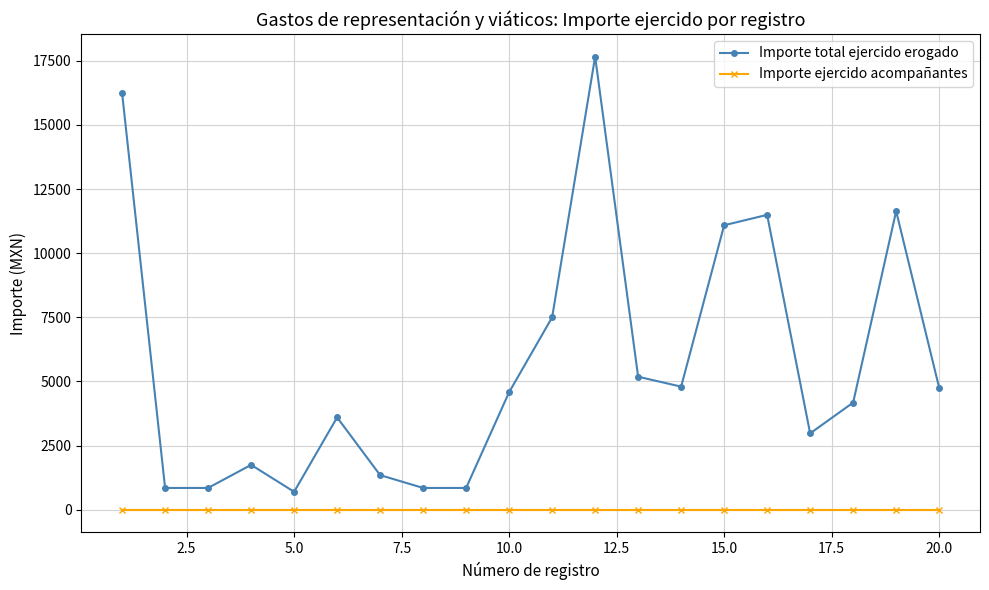

Which series has the widest spread of values?

Importe total ejercido erogado